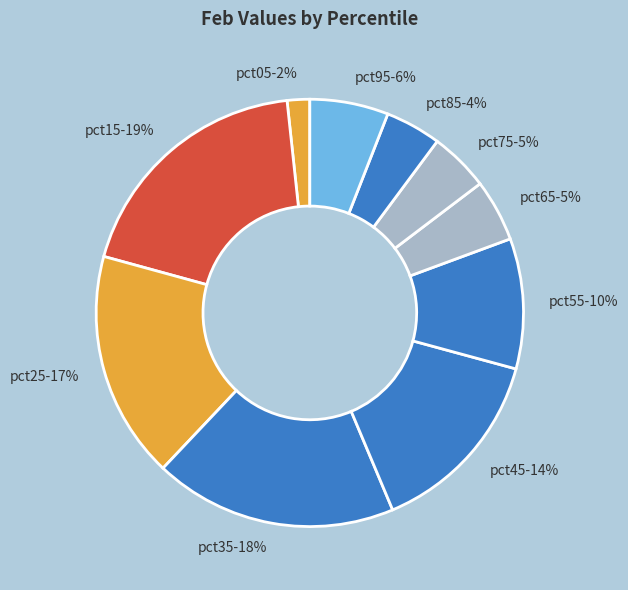

Does any single category account for the majority?

No